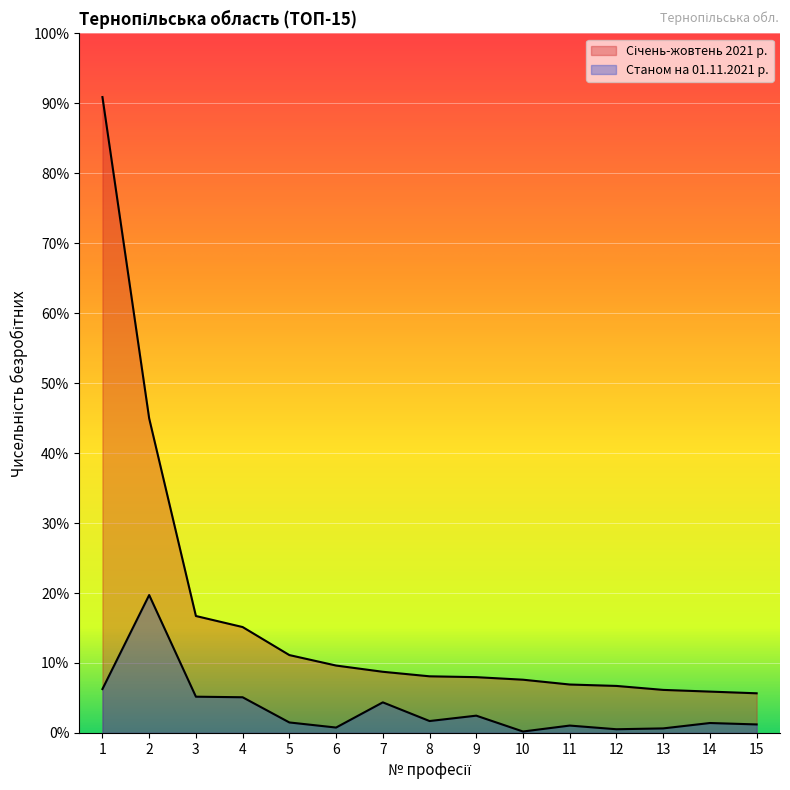

What are all the series names shown in the legend?

Січень-жовтень 2021 р., Станом на 01.11.2021 р.